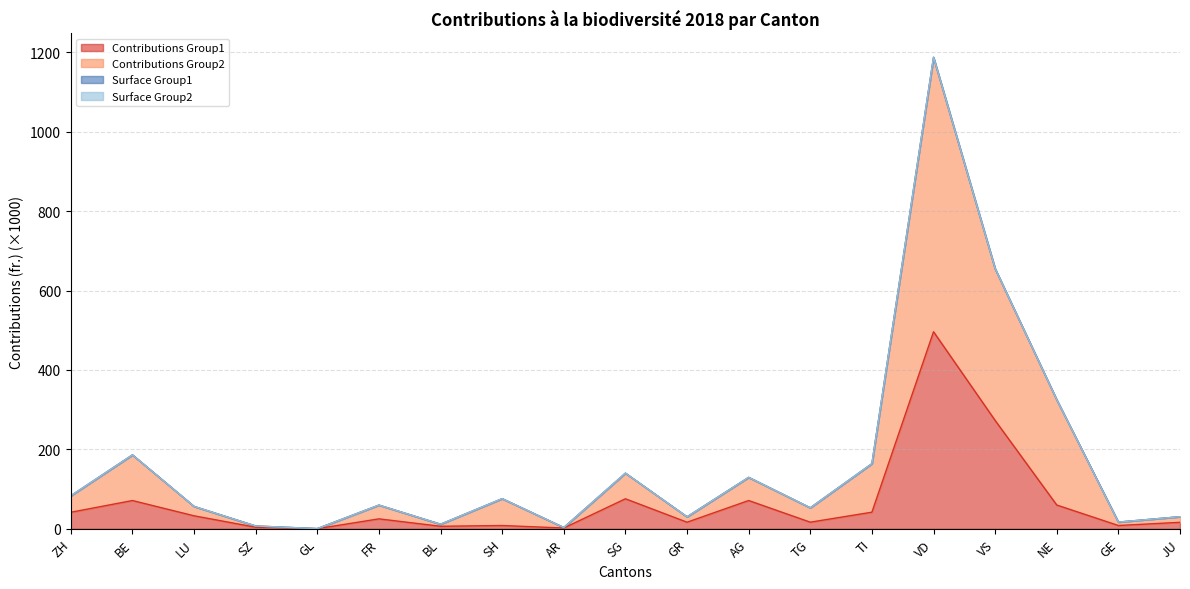

Reading right to left, list all the values displayed in this chart.

Contributions Group1: 16.2	8.2	59.8	272.8	496.2	41.8	16.6	71.1	16.5	75.5	1.9	8.2	6.3	25.0	0.2	3.8	32.7	71.1	41.6
Contributions Group2: 30.4	16.8	325.1	655.3	1187.9	164.1	52.8	129.6	30.1	140.1	3.1	75.9	11.4	59.6	0.4	7.0	56.3	186.2	83.1
Surface Group1: 30.4	16.8	324.8	654.9	1187.1	163.9	52.8	129.5	30.1	140.0	3.1	75.8	11.4	59.6	0.4	7.0	56.2	186.0	83.0
Surface Group2: 30.4	16.8	324.7	654.6	1186.7	163.9	52.8	129.4	30.0	140.0	3.1	75.8	11.4	59.6	0.4	7.0	56.2	186.0	83.0